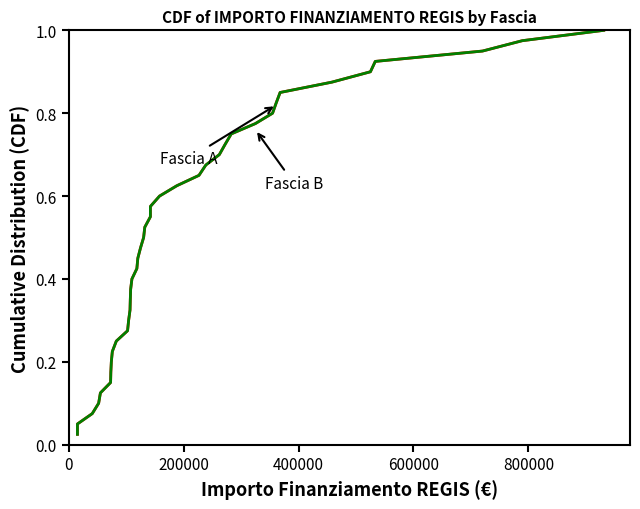

Which series has the widest spread of values?

Fascia A